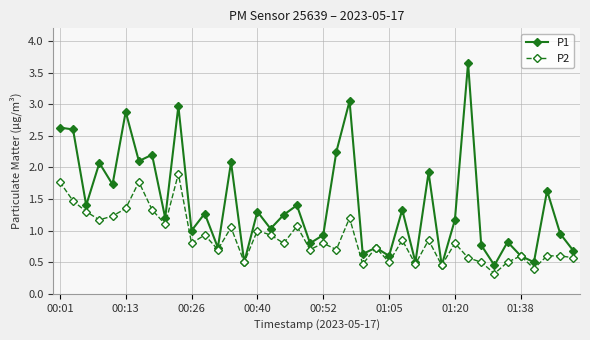

Which series has the widest spread of values?

P1